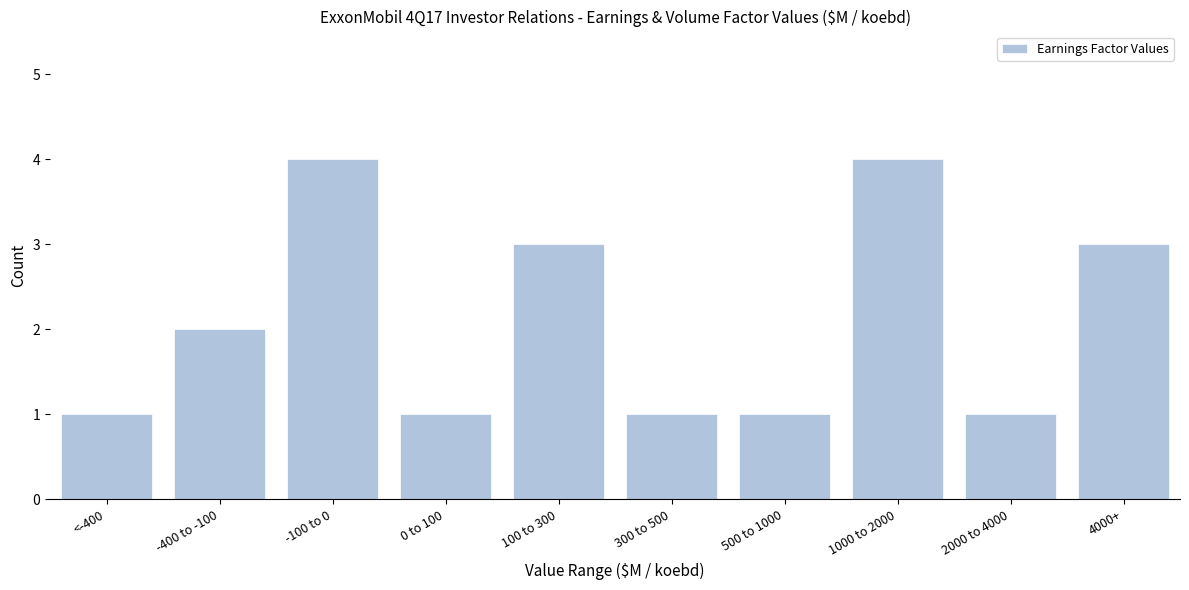

Reading left to right, extract all data points from this chart.

1	2	4	1	3	1	1	4	1	3